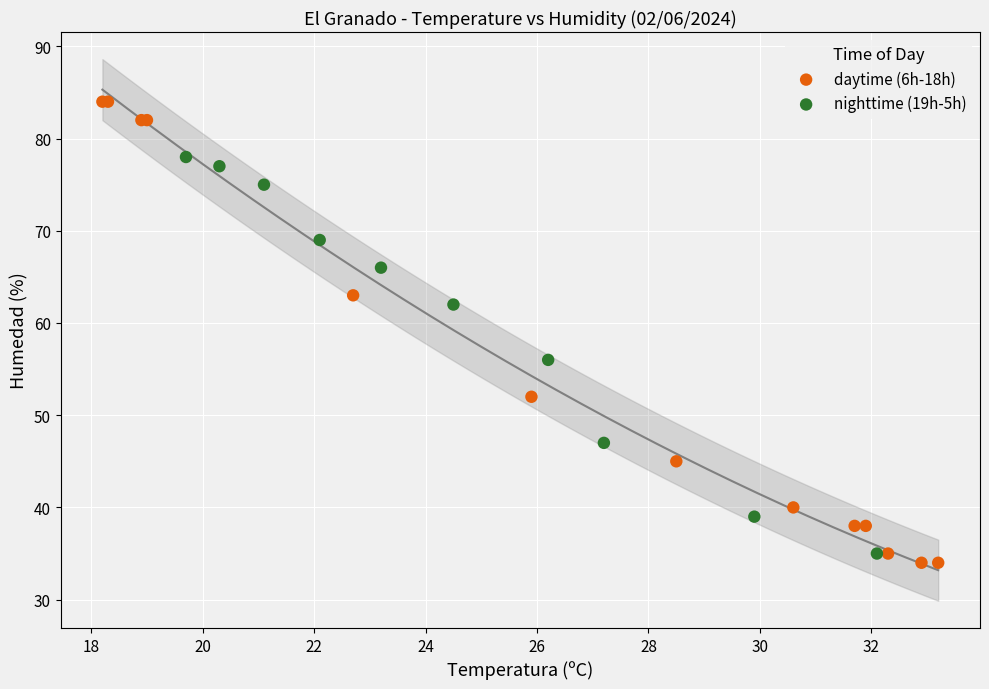

Which series has the largest Y range (max minus min)?

daytime (6h-18h)